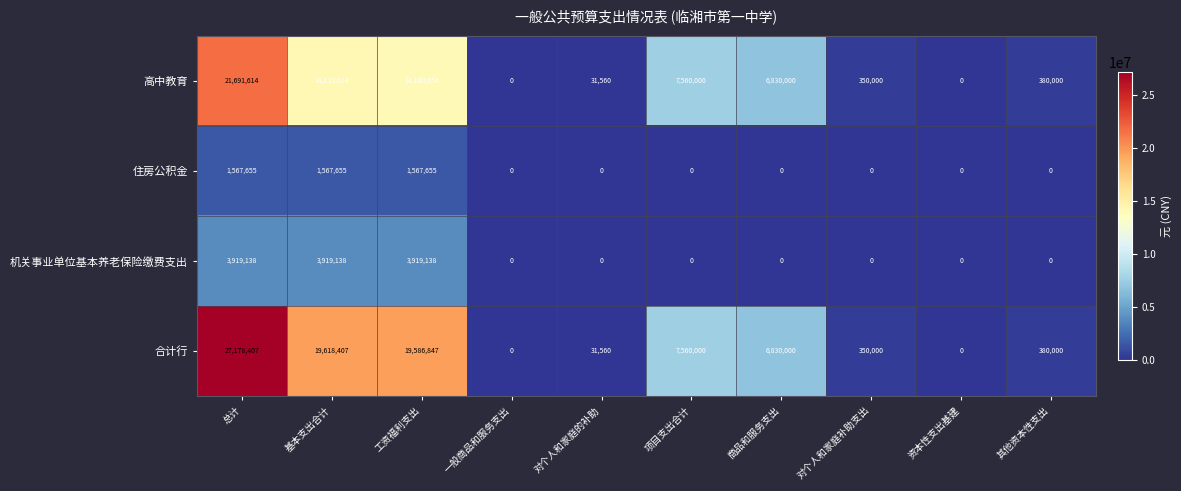

How many distinct data groups are displayed?

4